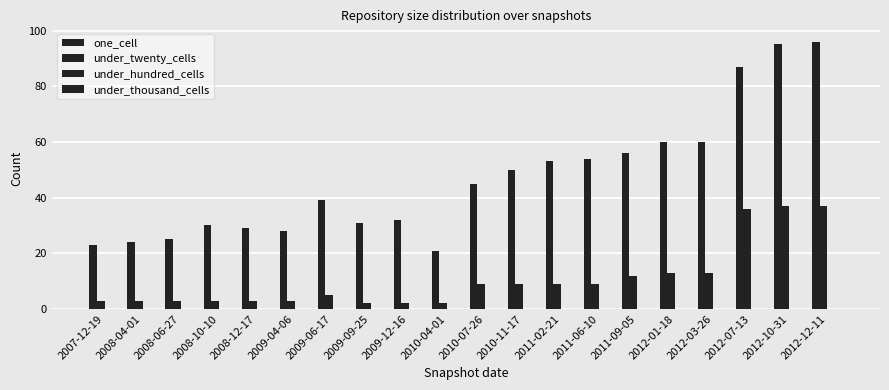

Between 2009-09-25 and 2012-01-18, which series saw the biggest shift?

one_cell